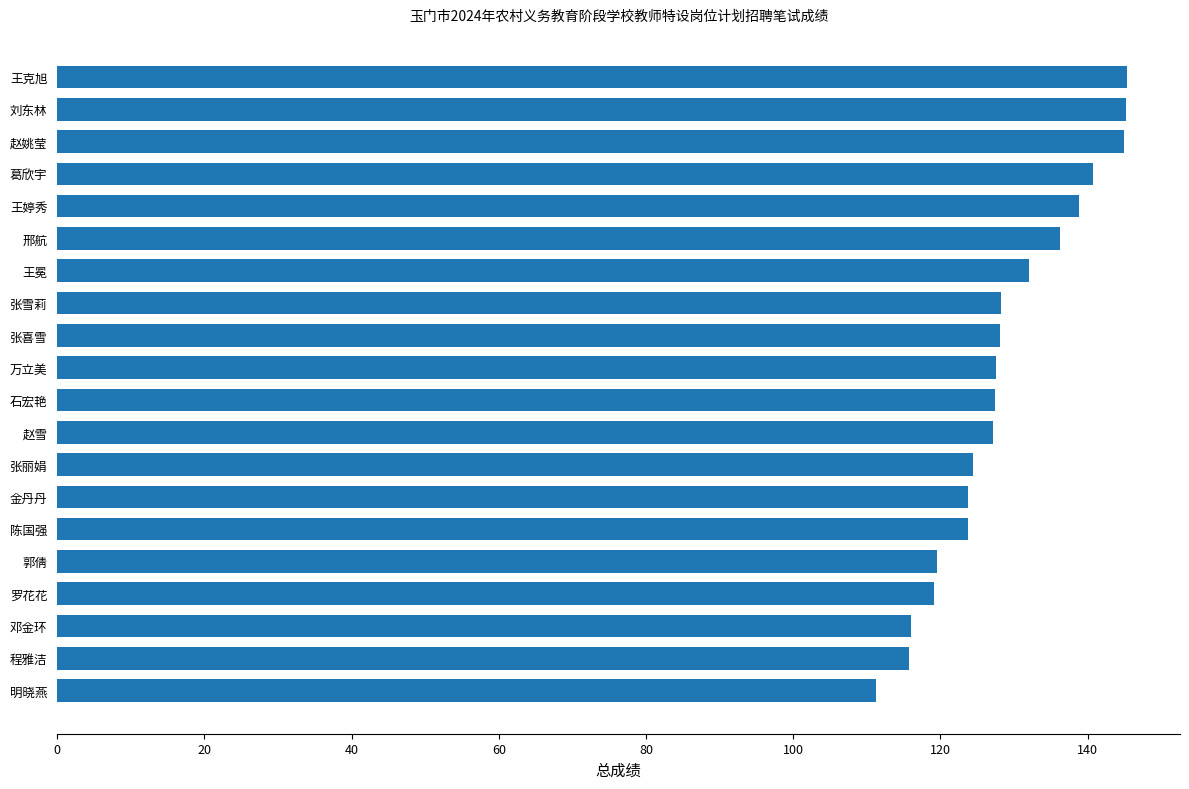

The value at 明晓燕 is 158.5. True or false?

False